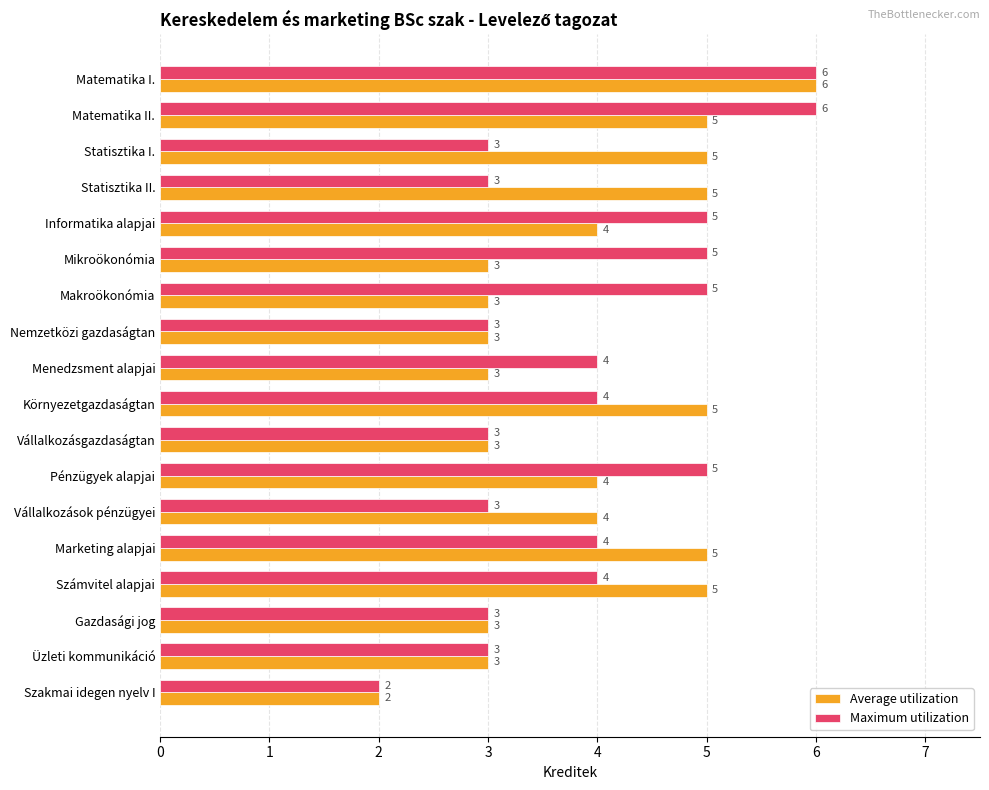

Count the Average utilization values in the range 3 to 5.

16